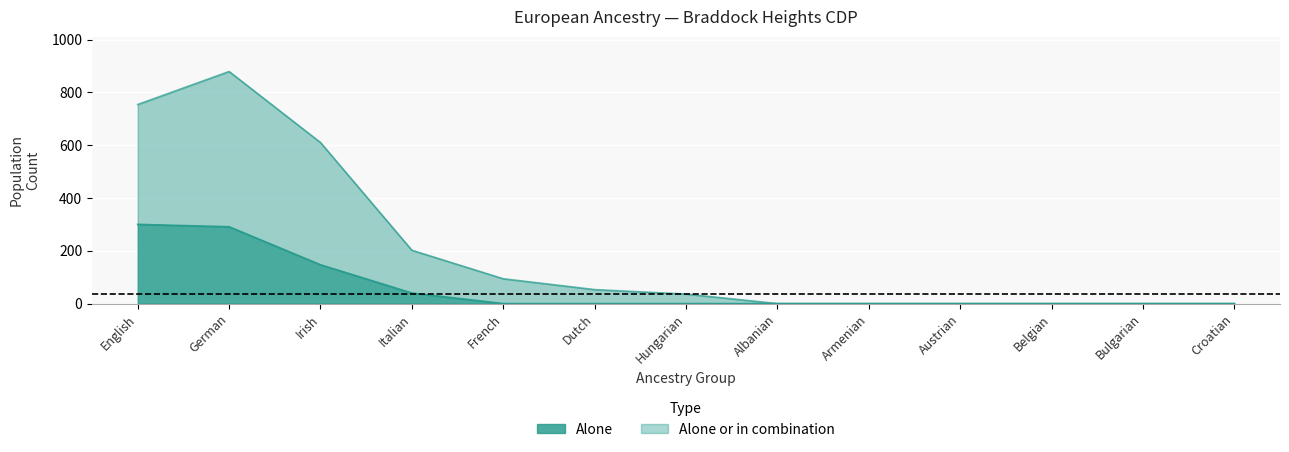

The value of alone at Belgian is 0. True or false?

True